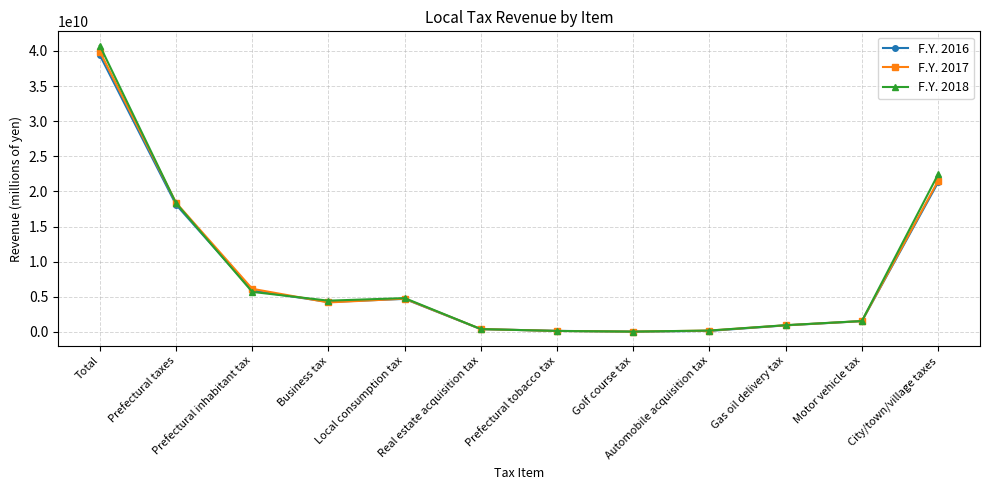

What is the maximum value shown in the chart?

40751442189